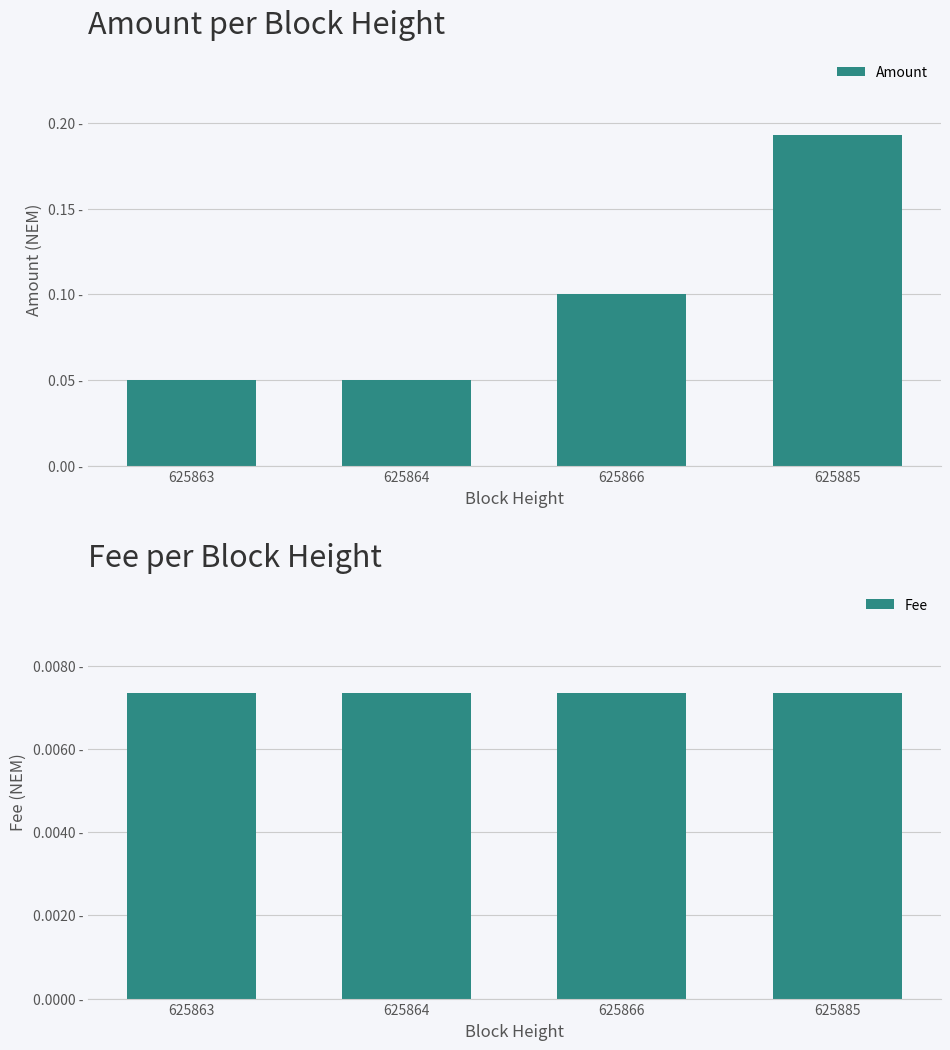

What is the lowest value of the Amount series?

0.1